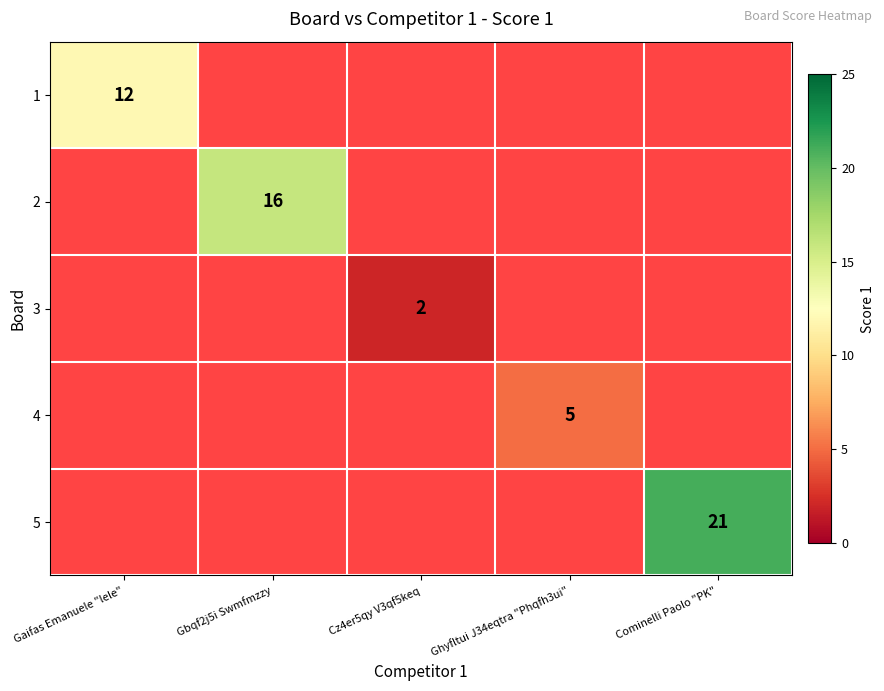

Is it true that 4 equals 5 at Ghyfltui J34eqtra "Phqfh3ui"?

True